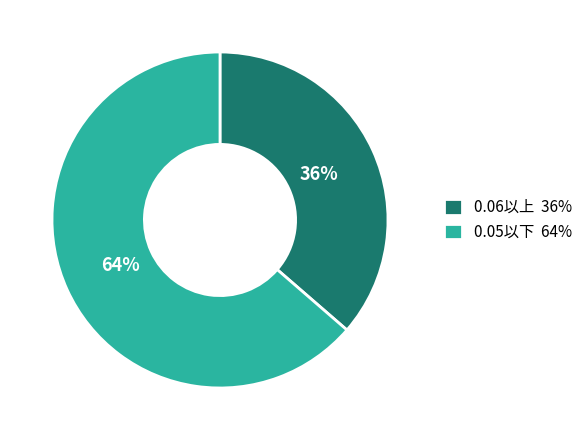

Do 0.05以下 64% and 0.06以上 36% together represent more than half of the pie?

Yes